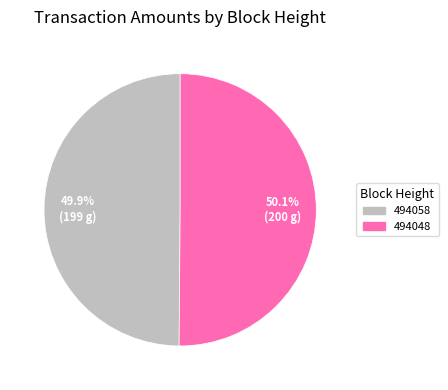

To the nearest percent, what portion does 494048 represent?

50%